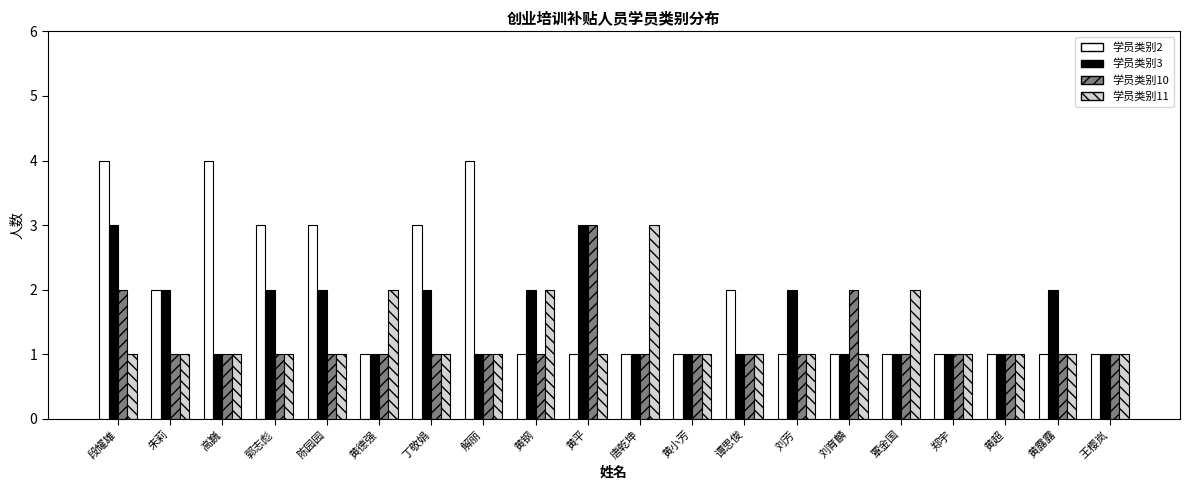

What is the total value across all series at 唐乾坤?

6